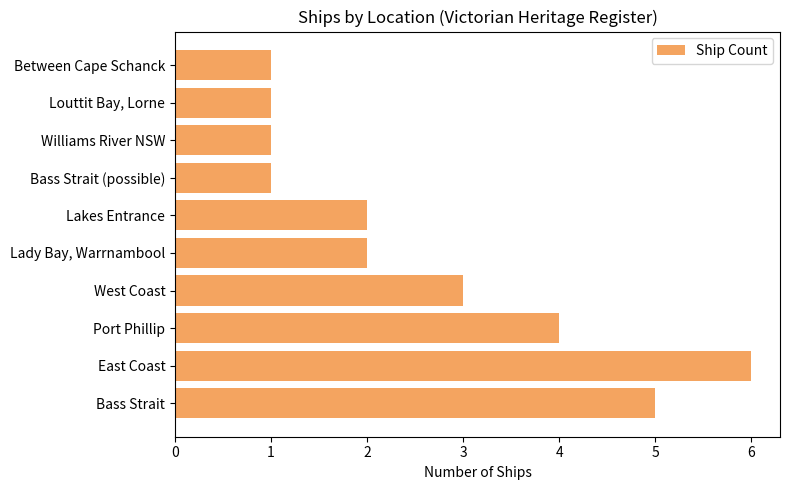

How many categories are shown in the chart?

10